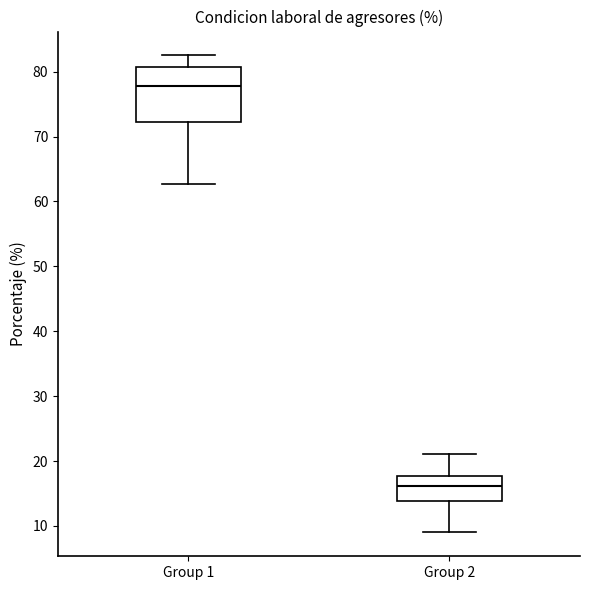

Which box's median line is the lowest?

Group 2